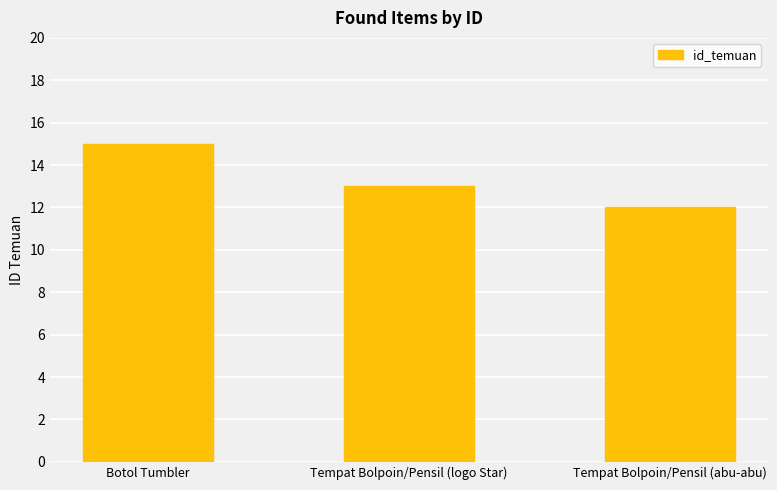

What is the sum of the values at Tempat Bolpoin/Pensil (logo Star) and Tempat Bolpoin/Pensil (abu-abu)?

25